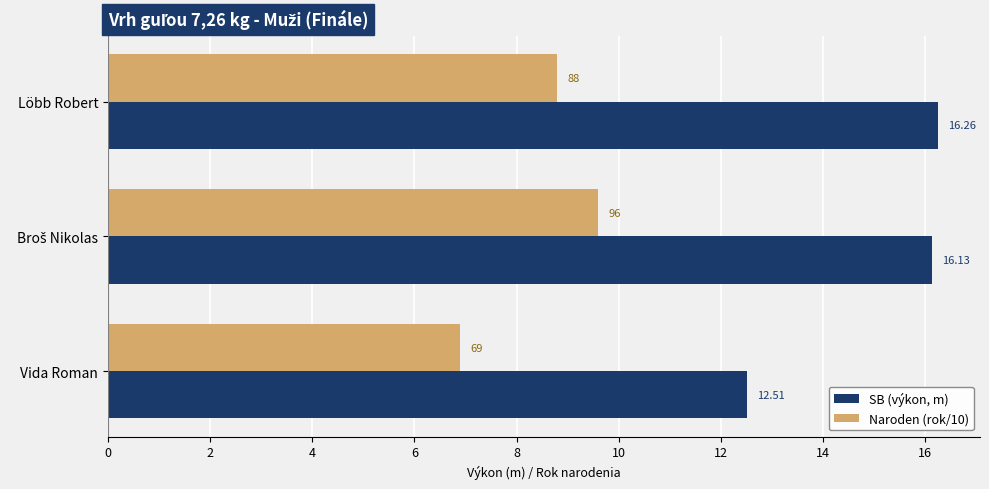

Between Löbb Robert and Vida Roman, which series saw the biggest shift?

SB (výkon, m)